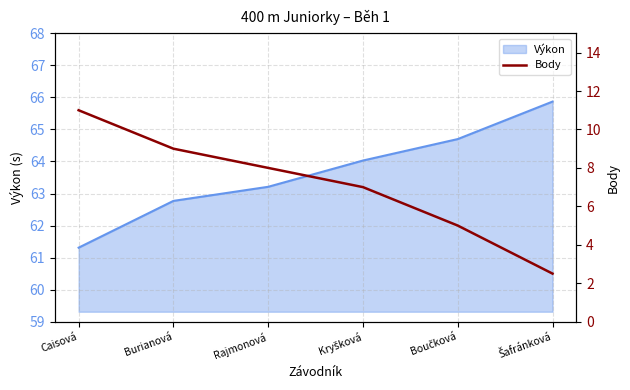

What is the minimum value shown in the chart?

2.5